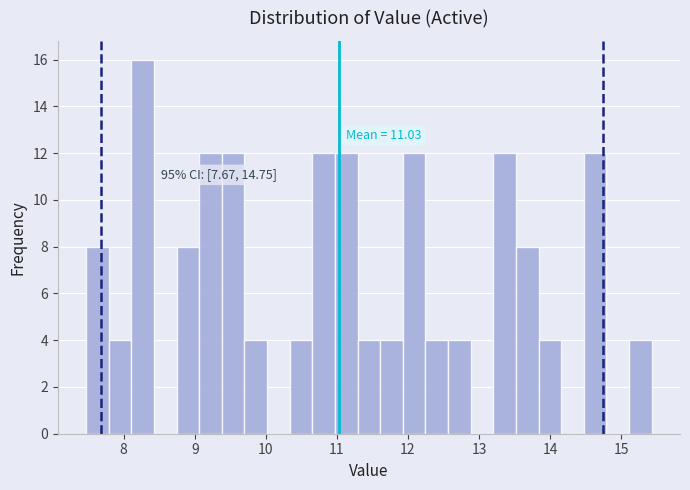

Read against the x-axis, roughly where is the centre of the tallest bar?

8.3